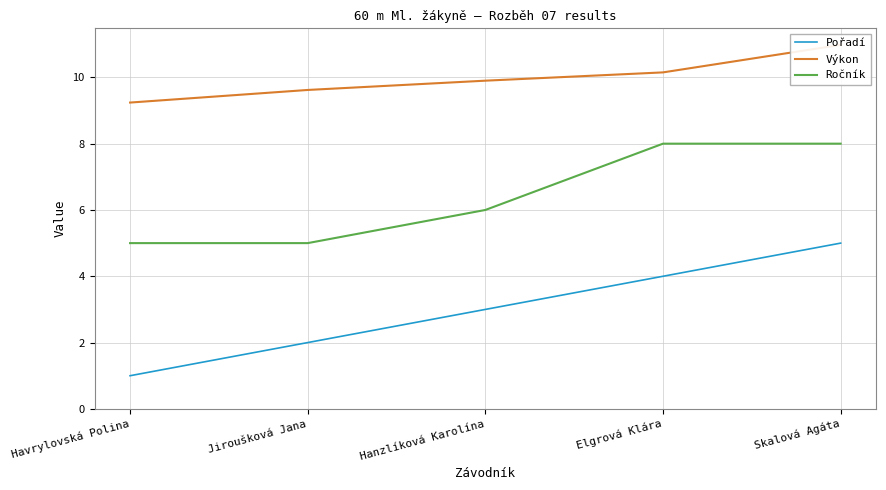

What are all the series names shown in the legend?

Pořadí, Výkon, Ročník